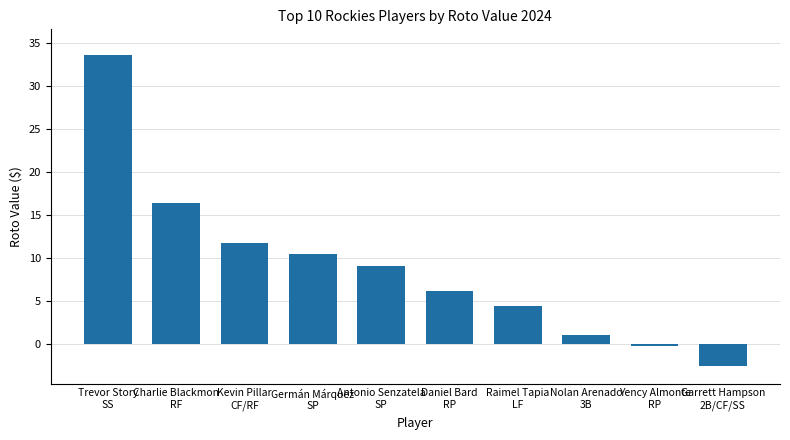

List the labels in order of value, smallest first.

Garrett Hampson
2B/CF/SS, Yency Almonte
RP, Nolan Arenado
3B, Raimel Tapia
LF, Daniel Bard
RP, Antonio Senzatela
SP, Germán Márquez
SP, Kevin Pillar
CF/RF, Charlie Blackmon
RF, Trevor Story
SS